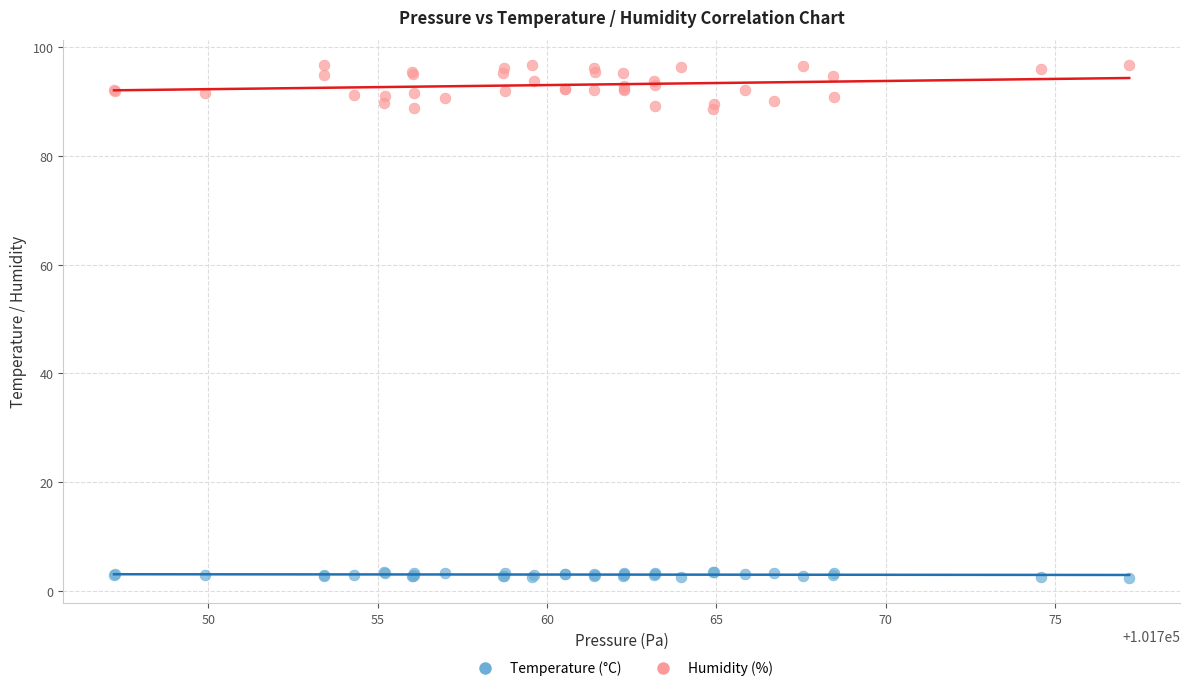

Which series contains the highest Y value?

Humidity (%)